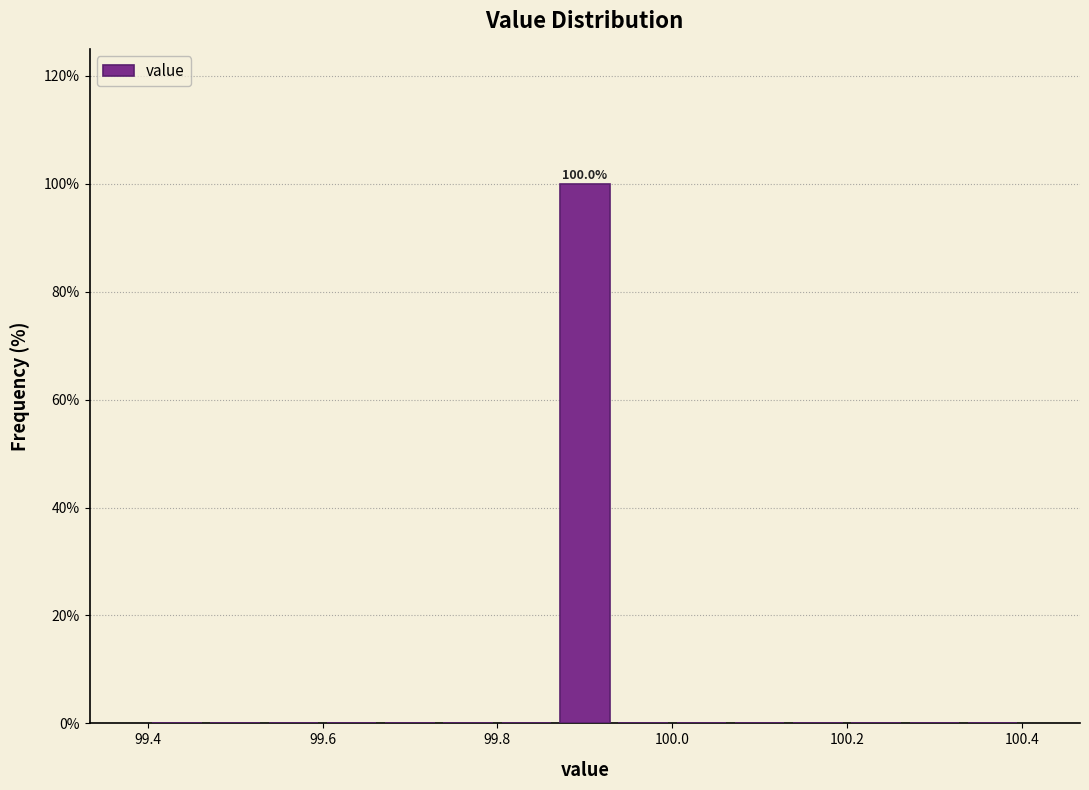

Read against the x-axis, roughly where is the centre of the tallest bar?

99.90